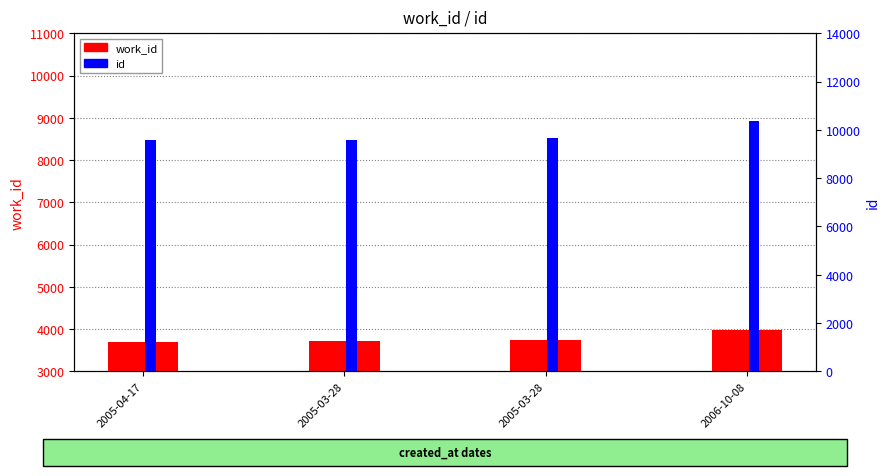

Which category has the highest value in the work_id series?

2006-10-08